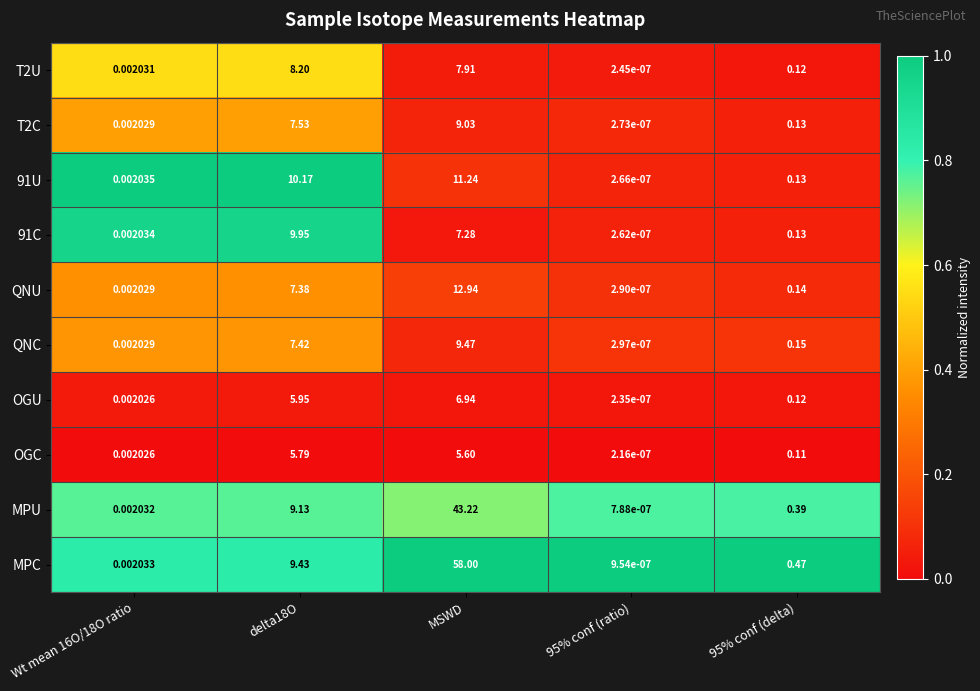

At which category does the chart reach its peak across all series?

MSWD